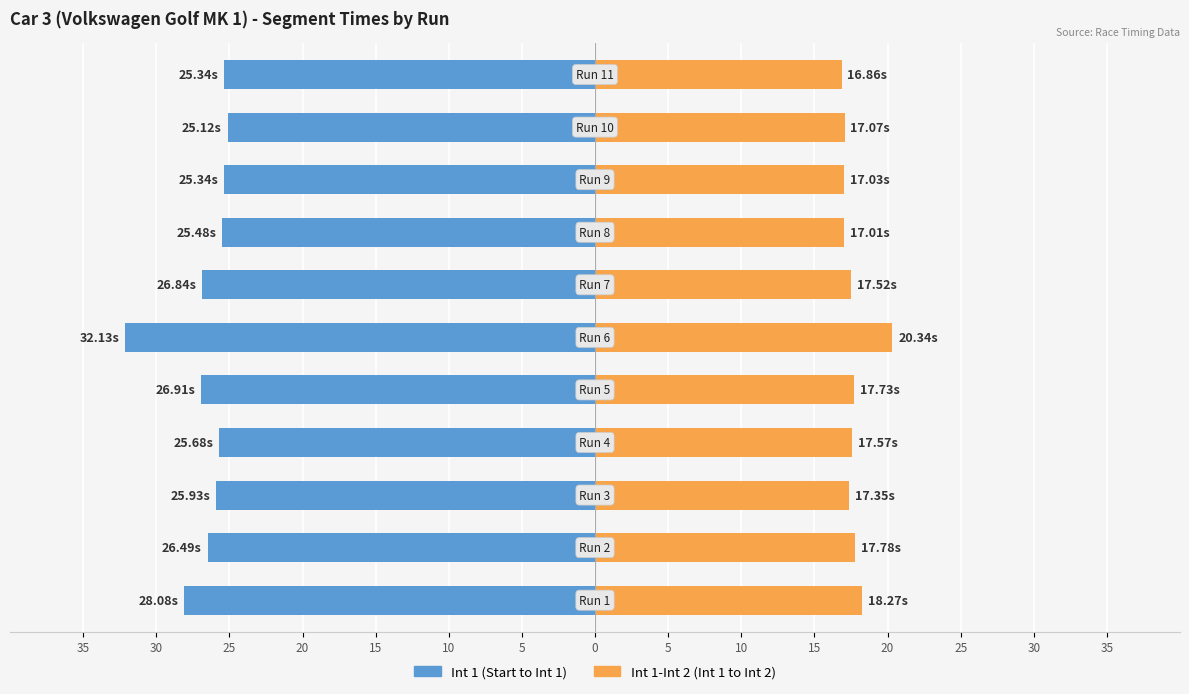

How many groups of bars are there?

11